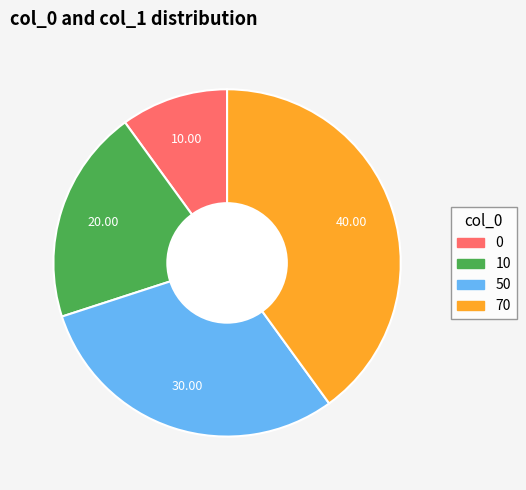

Is there a majority slice in this chart?

No